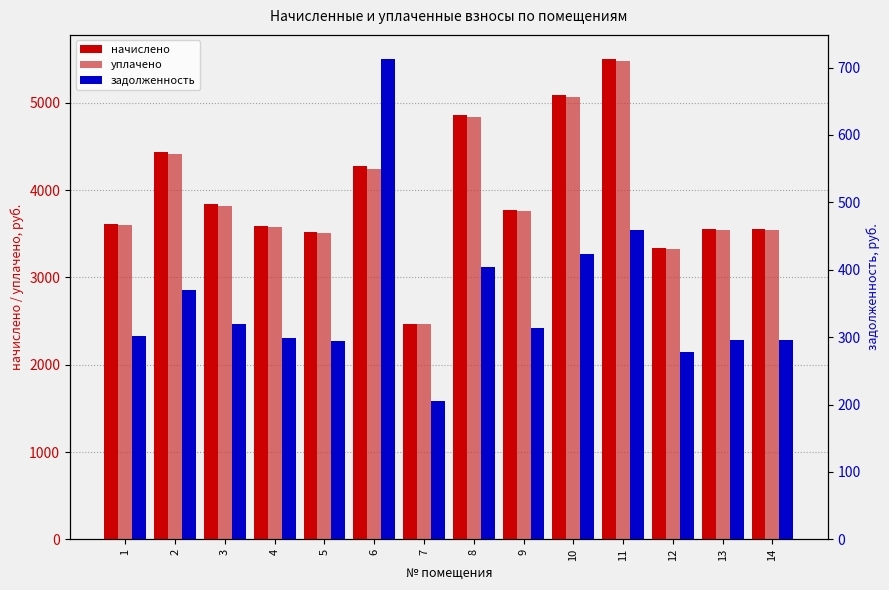

List the labels in order of начислено value, largest first.

11, 10, 8, 2, 6, 3, 9, 1, 4, 13, 14, 5, 12, 7